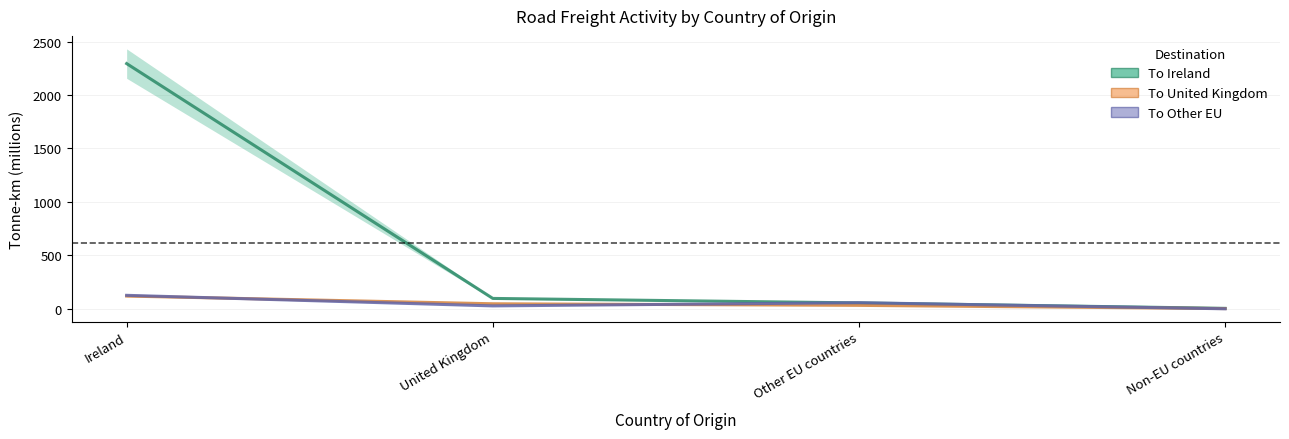

What is the average value of the To United Kingdom series?

50